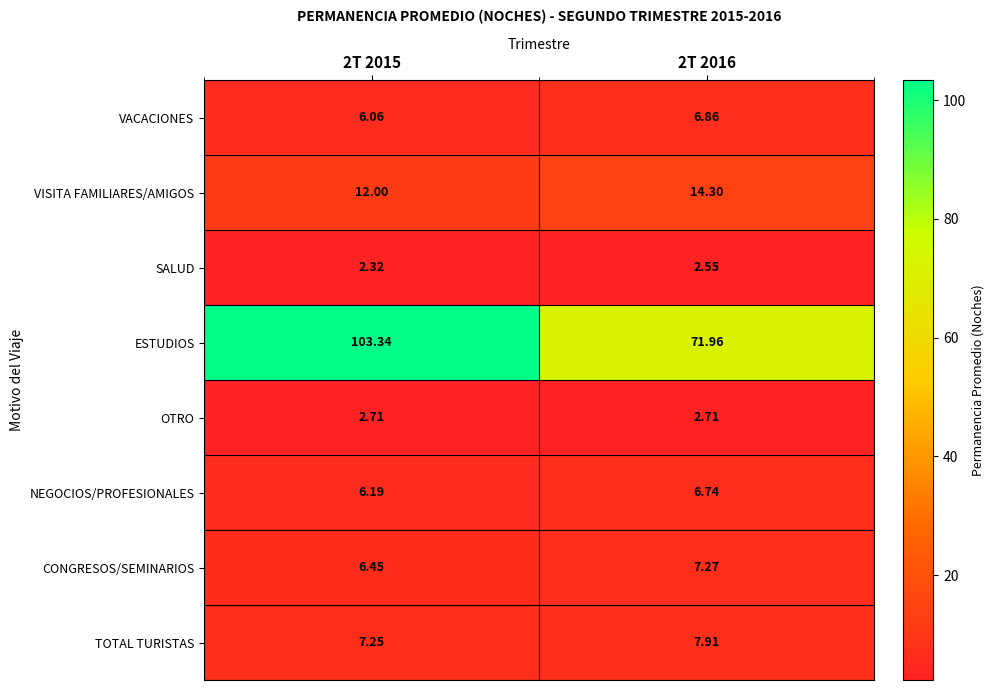

Which series has the largest total across all categories?

ESTUDIOS